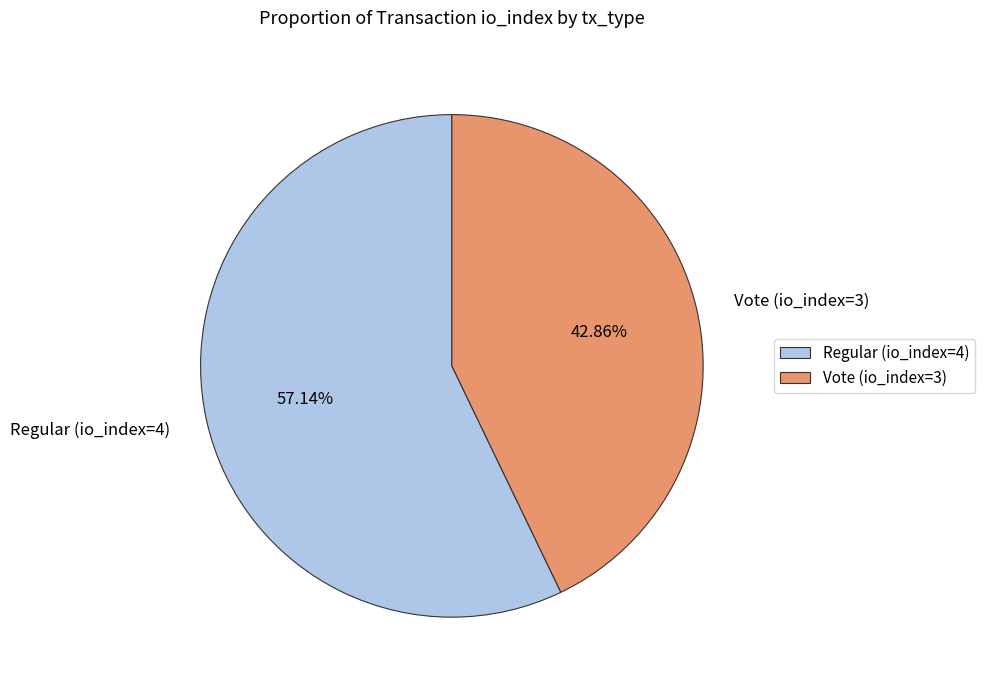

Count the number of slices in the pie.

2